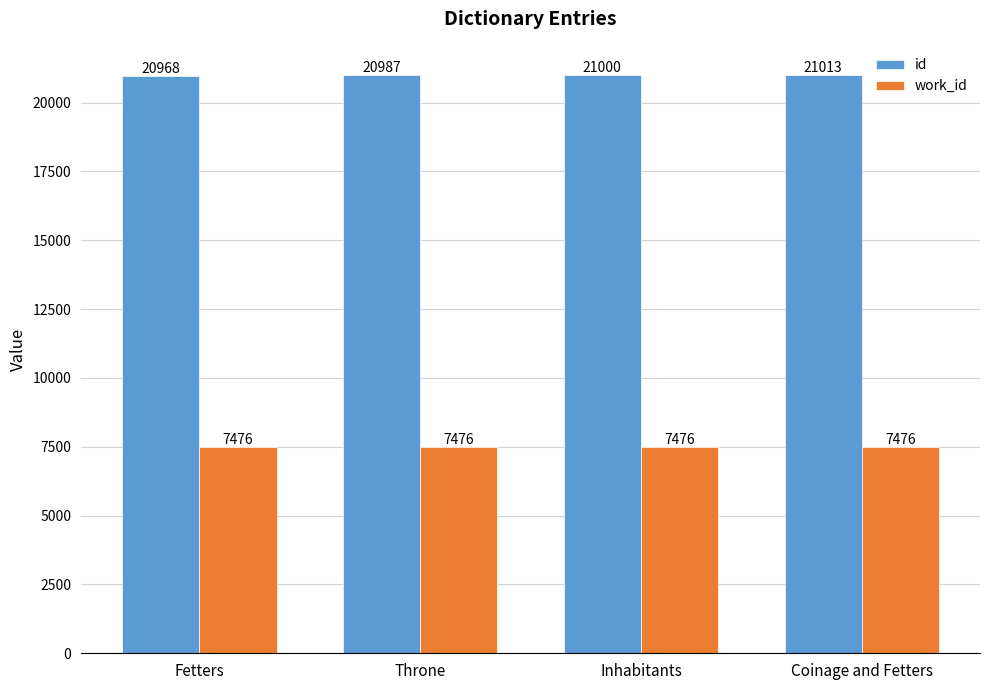

What are all the series names shown in the legend?

id, work_id